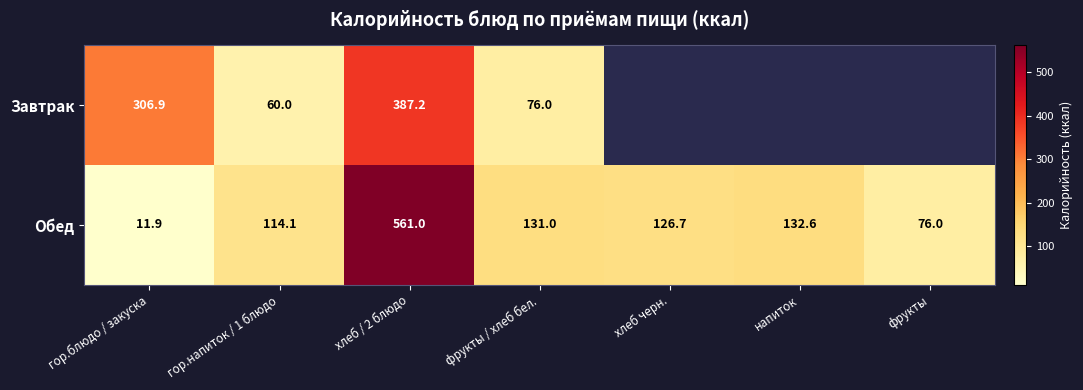

How many data points in Обед are above 126?

4